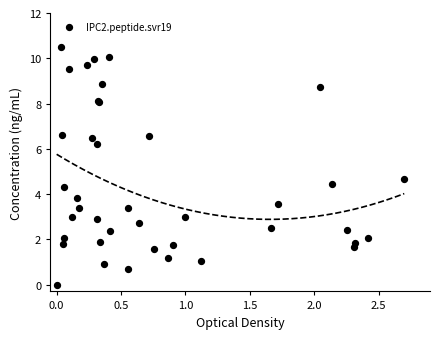

What Y value in the scatter plot is closest to 5?

4.7